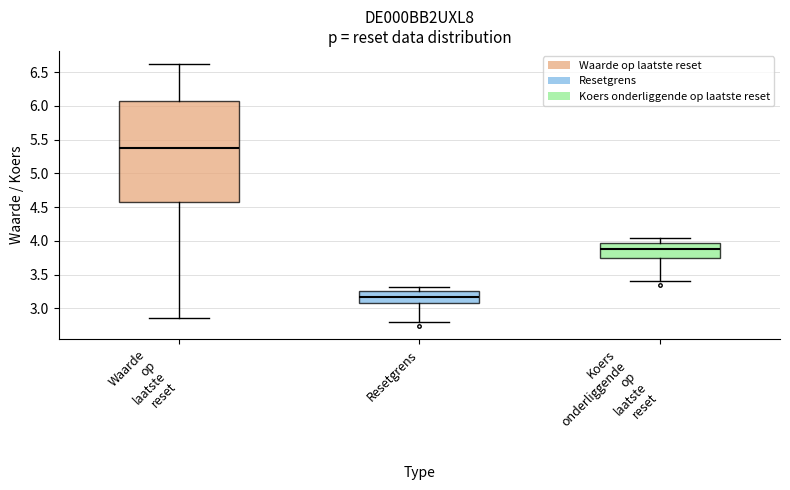

Which box has the lowest median line?

Resetgrens